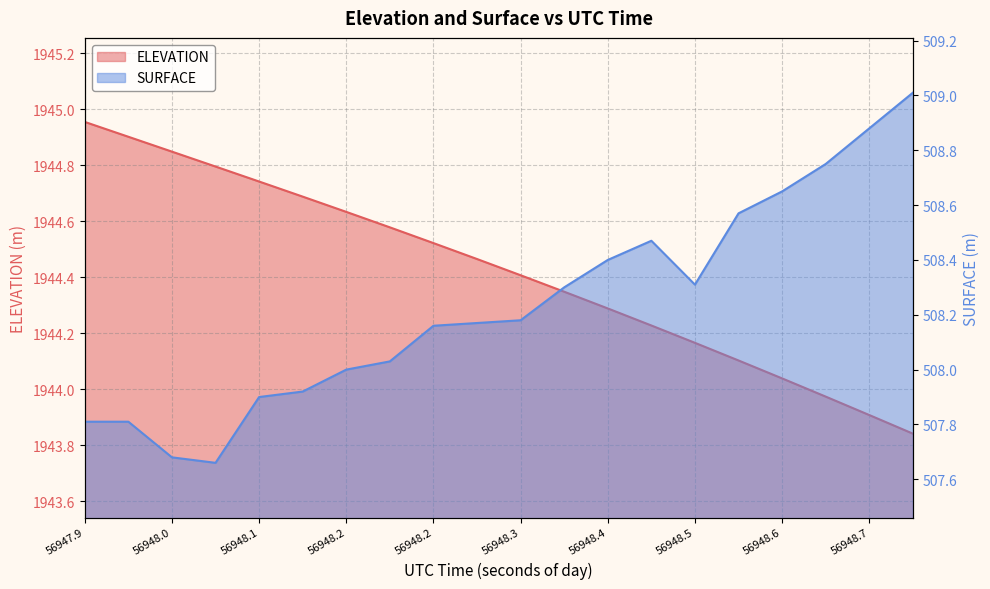

Reading left to right, what are all the values shown in this chart?

ELEVATION: 1945.0	1944.9	1944.8	1944.8	1944.7	1944.7	1944.6	1944.6	1944.5	1944.5	1944.4	1944.3	1944.3	1944.2	1944.2	1944.1	1944.0	1944.0	1943.9	1943.8
SURFACE: 507.8	507.8	507.7	507.7	507.9	507.9	508.0	508.0	508.2	508.2	508.2	508.3	508.4	508.5	508.3	508.6	508.6	508.8	508.9	509.0